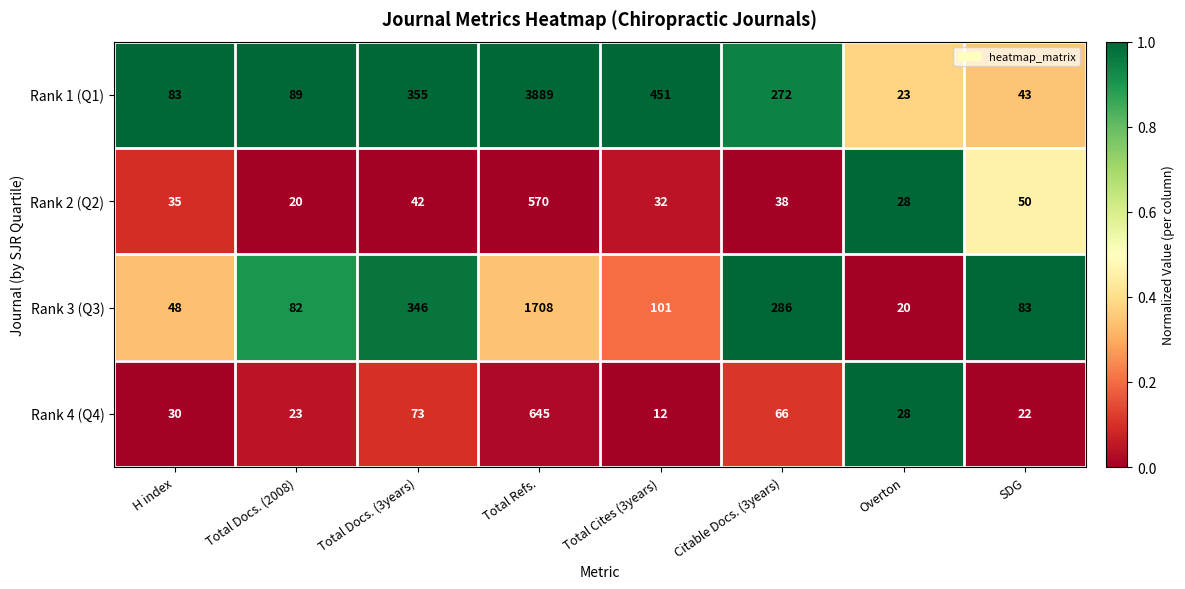

Is the value of Rank 1 (Q1) at SDG greater than the value of Rank 4 (Q4) at Total Cites (3years)?

Yes